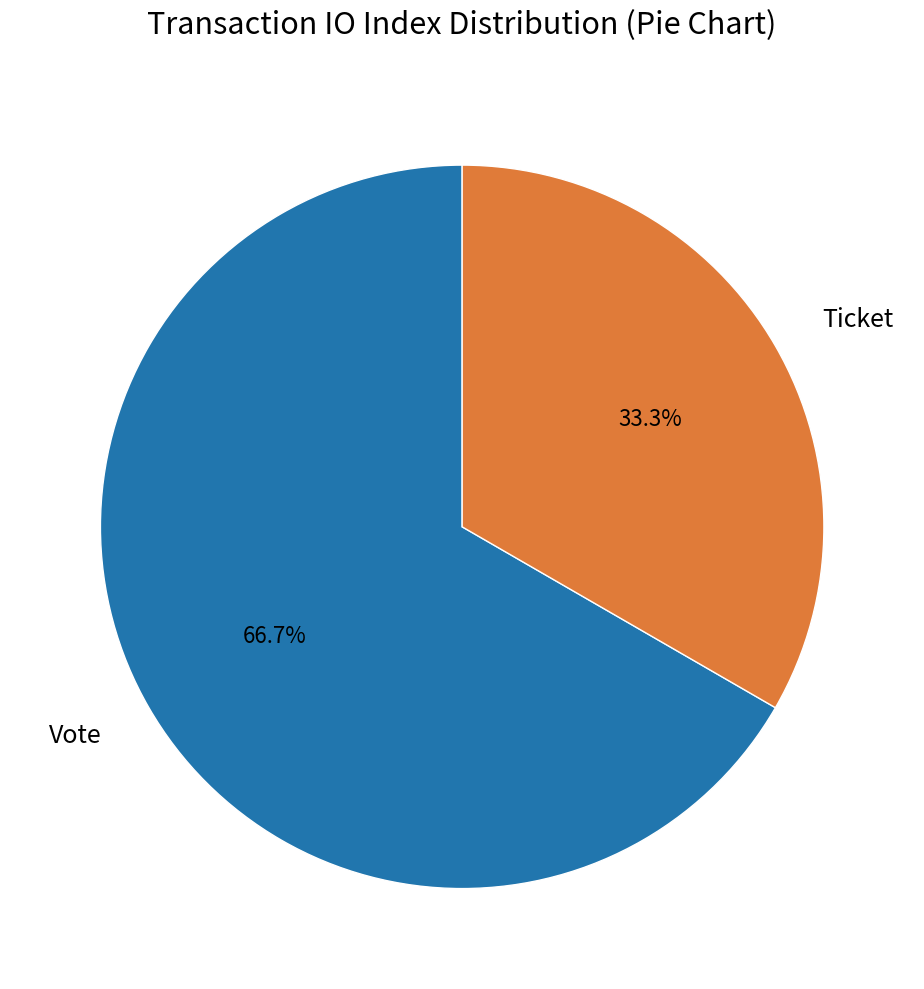

Is there any slice that represents more than half of the pie?

Yes